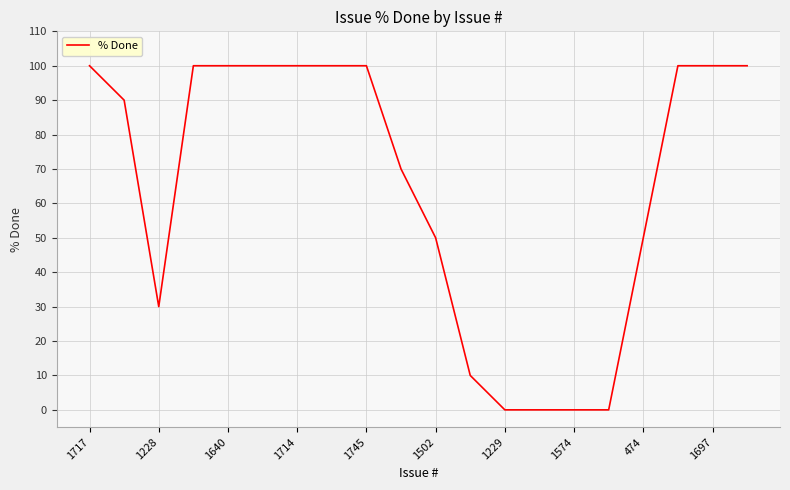

How many lines are shown in the chart?

1